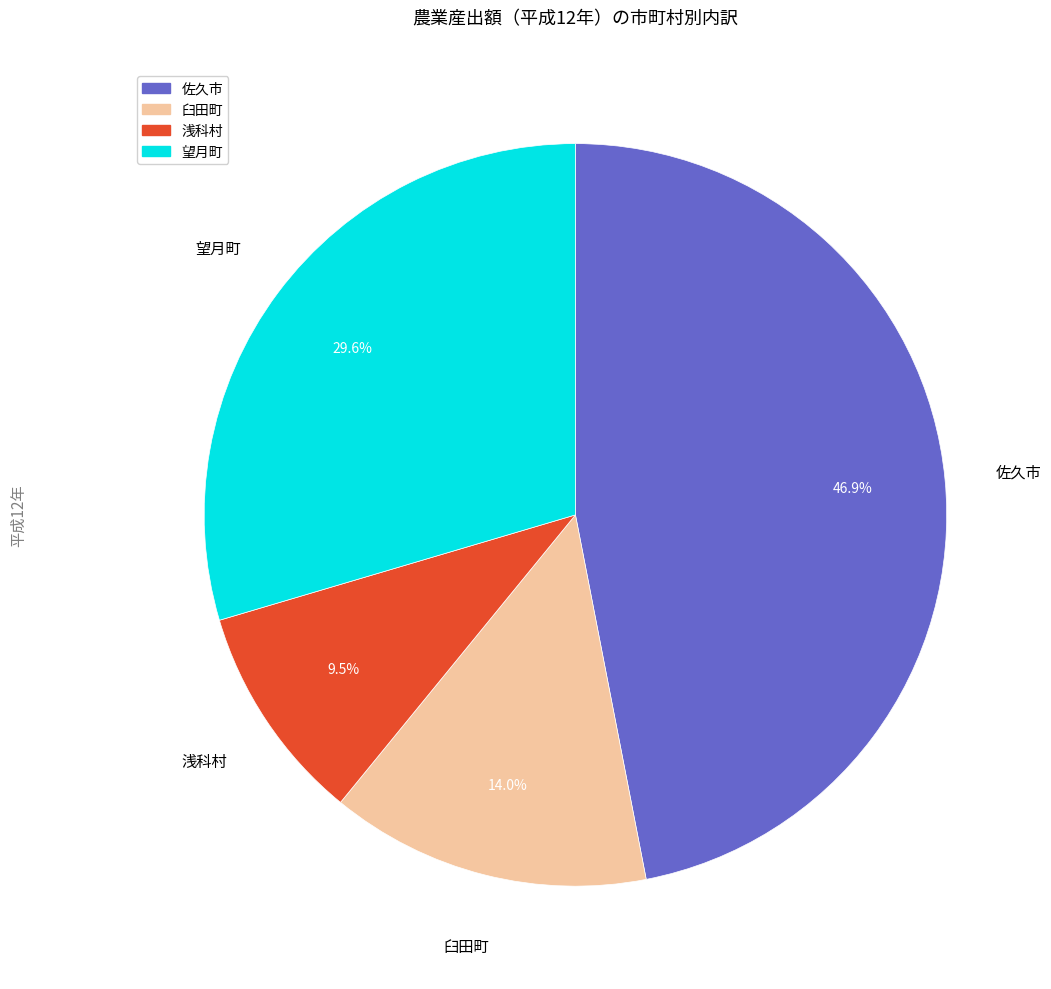

Which has a higher value, 臼田町 or 浅科村?

臼田町